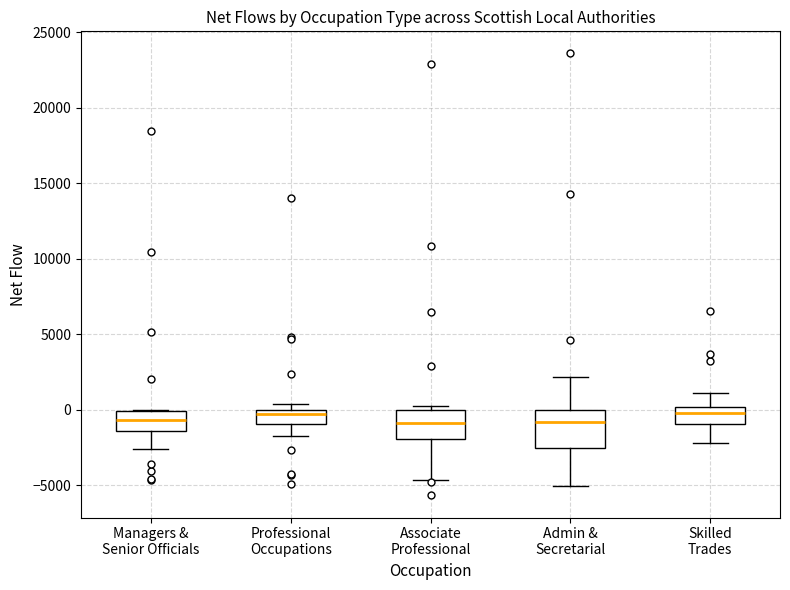

Where is the lower edge of the box for Managers & Senior Officials on the y-axis? The values are not printed on the chart, so give them approximately, as read against the axis.

-1500